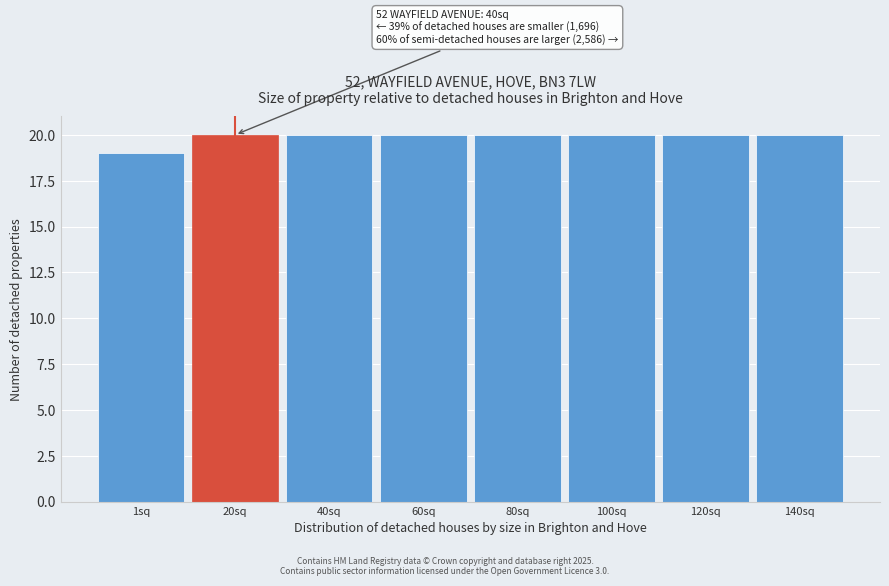

Reading left to right, what are all the values shown in this chart?

19	20	20	20	20	20	20	20